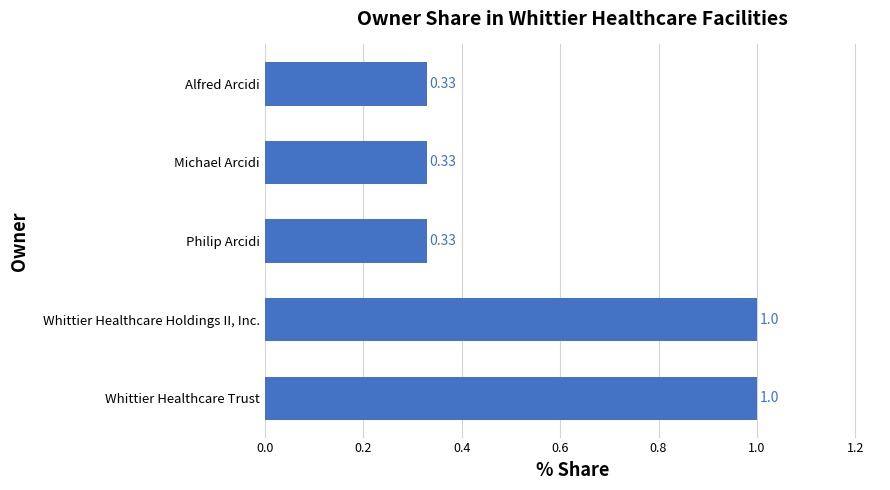

What is the sum of all values?

3.0